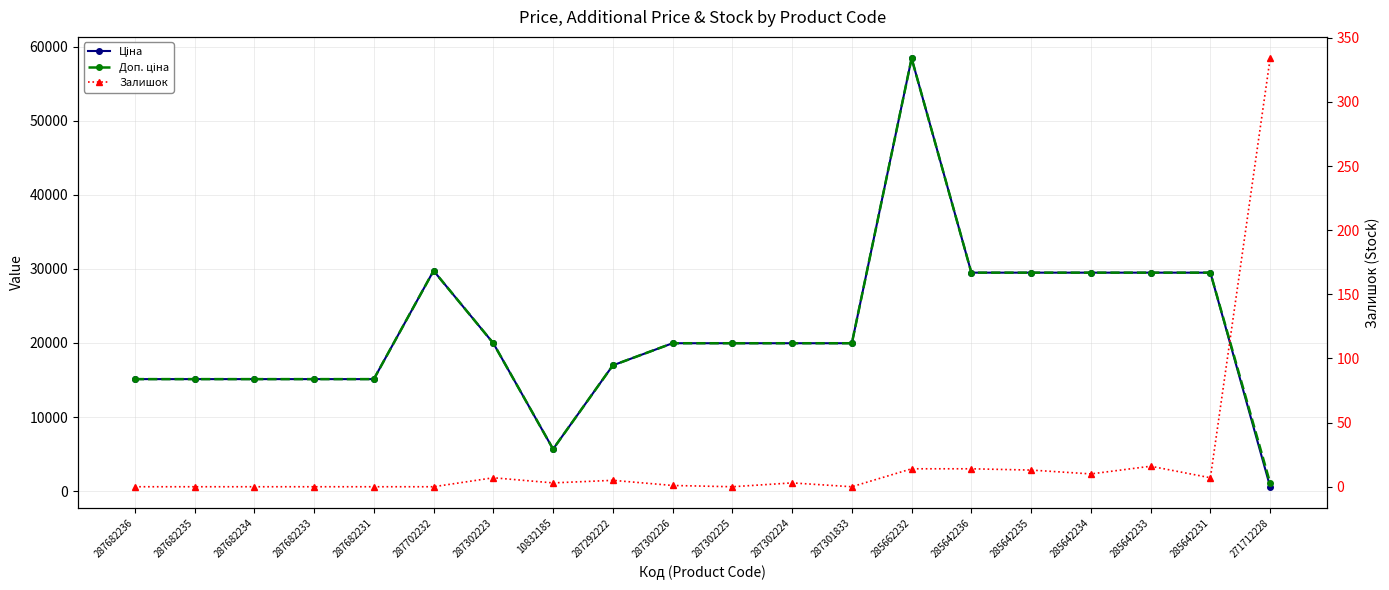

What is the sum of all Залишок values?

427.0